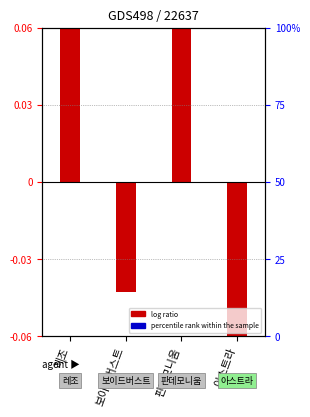

Are the bars grouped side by side (vs. stacked)?

Yes